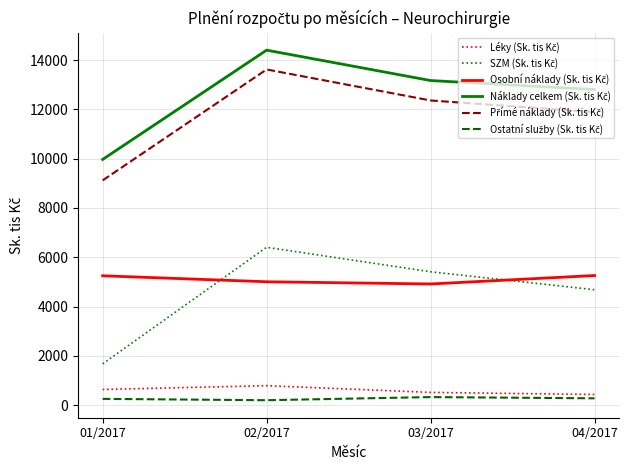

What is the greatest value displayed?

14402.8